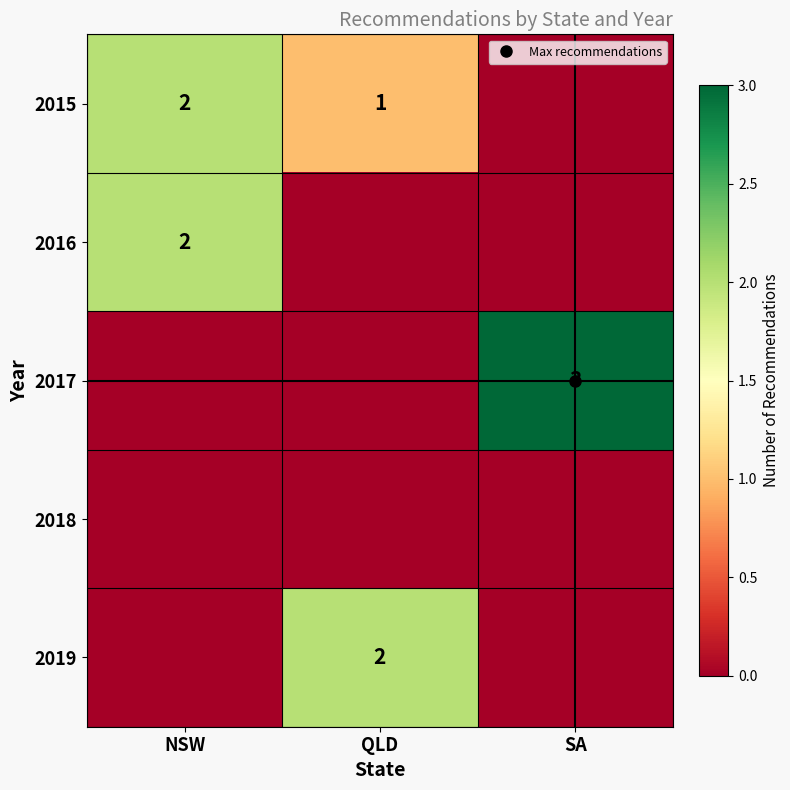

The value of 2015 at NSW is 3. True or false?

False